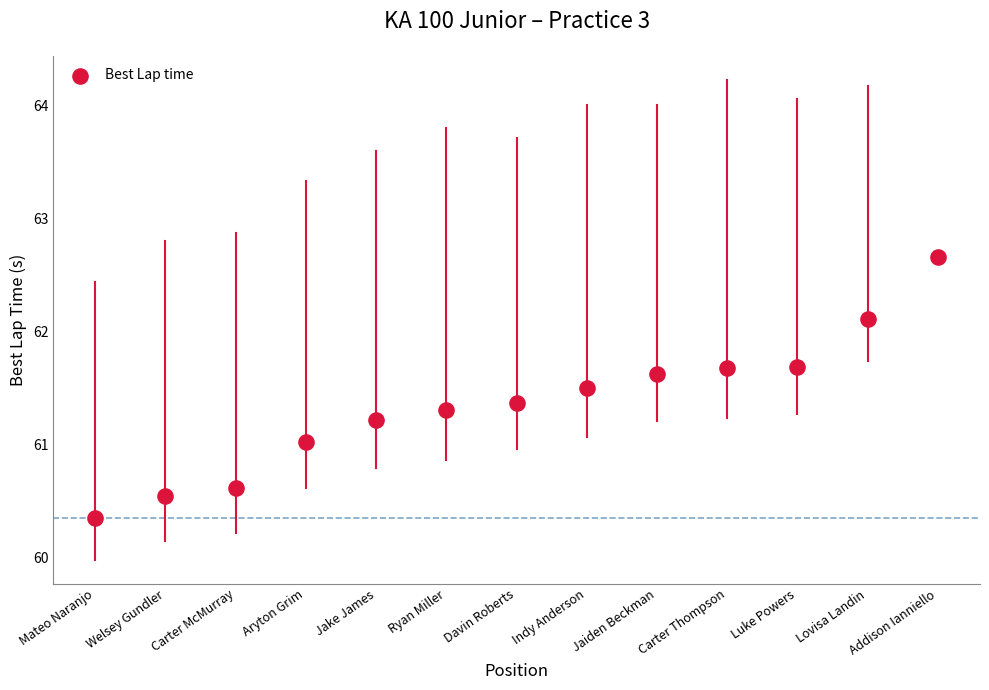

What is the range of Y values (max minus min)?

2.3